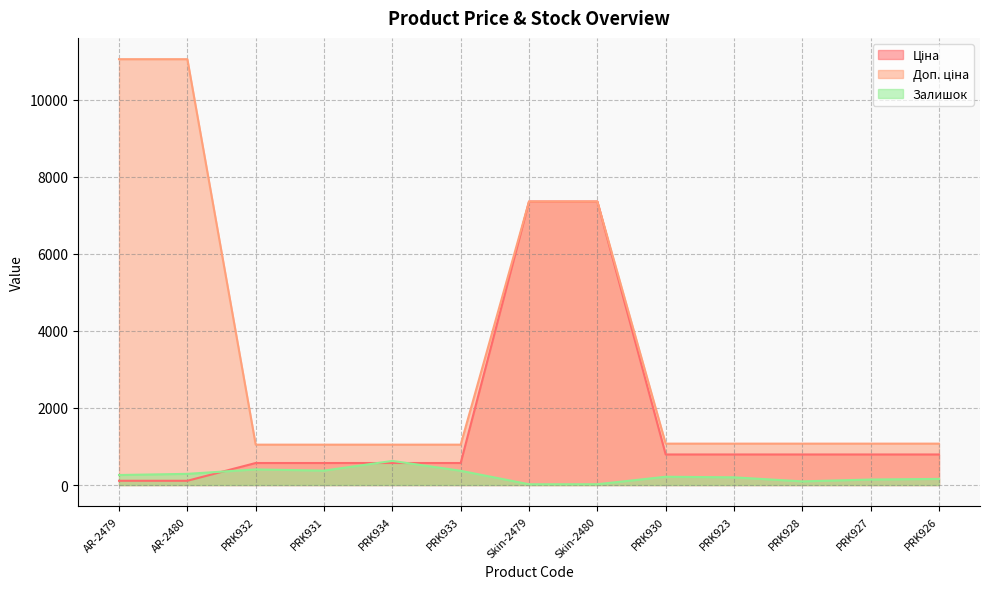

What position from the left is PRK927?

12